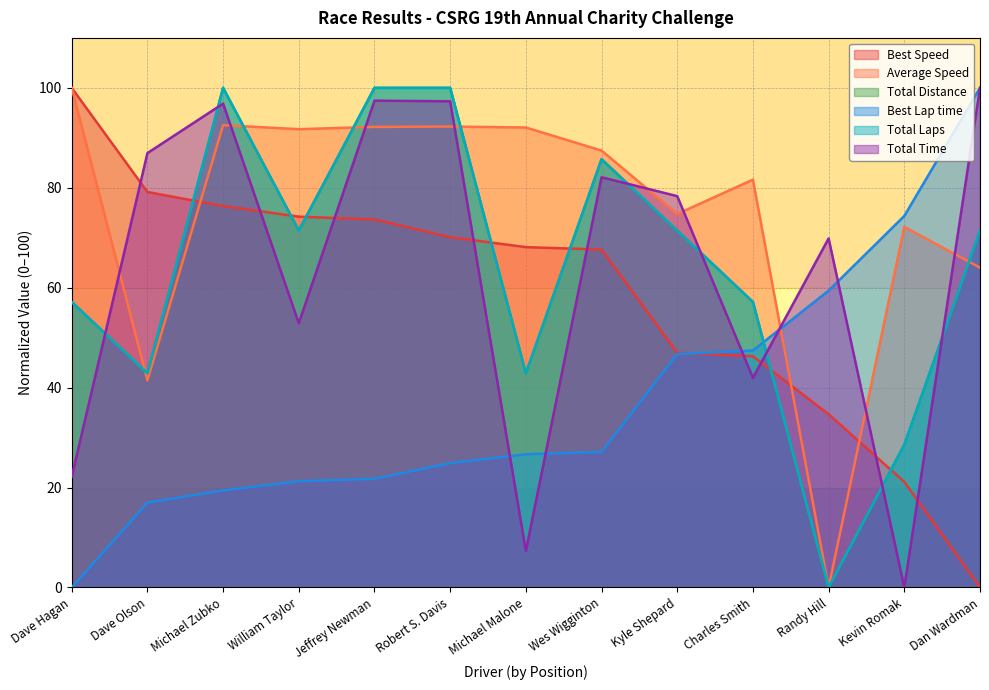

The Total Time series shows 82.1 at Wes Wigginton. True or false?

True